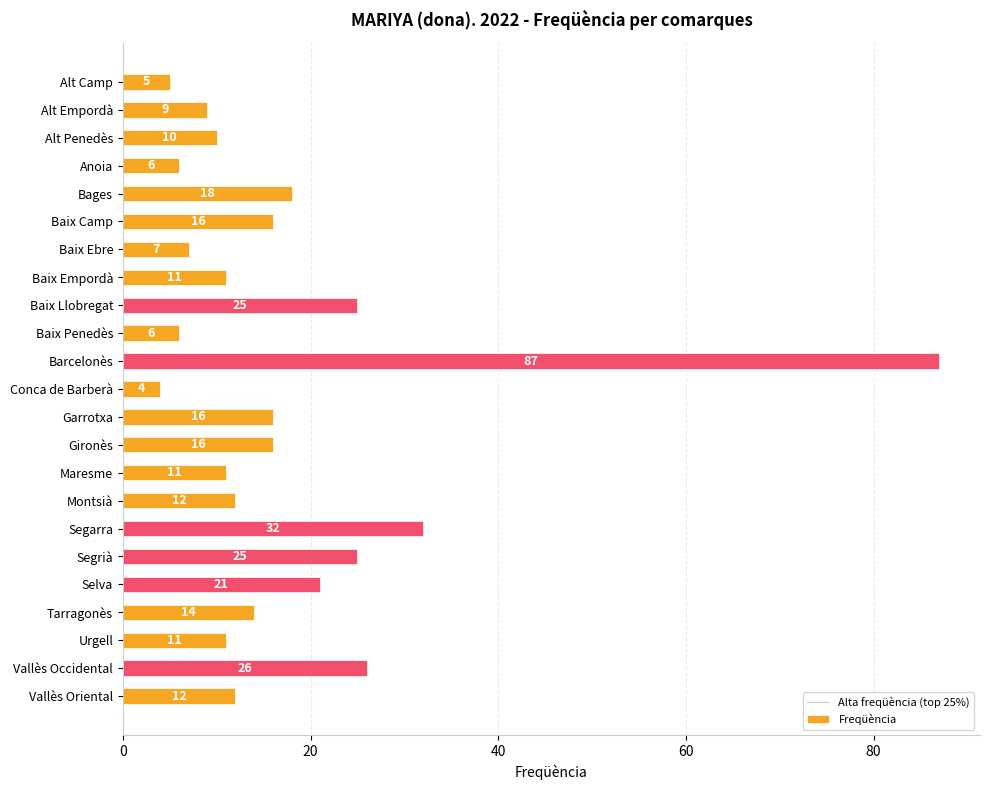

What is the difference between the maximum and second lowest values?

82